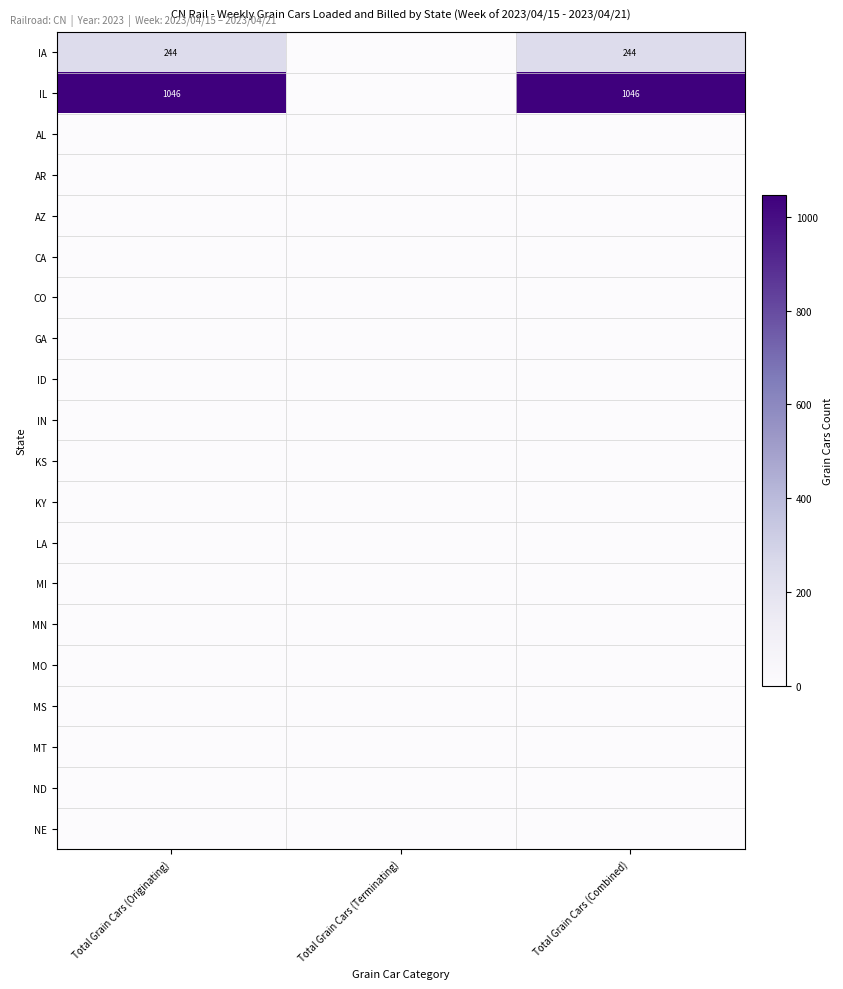

Which series has the largest range (max minus min)?

IL